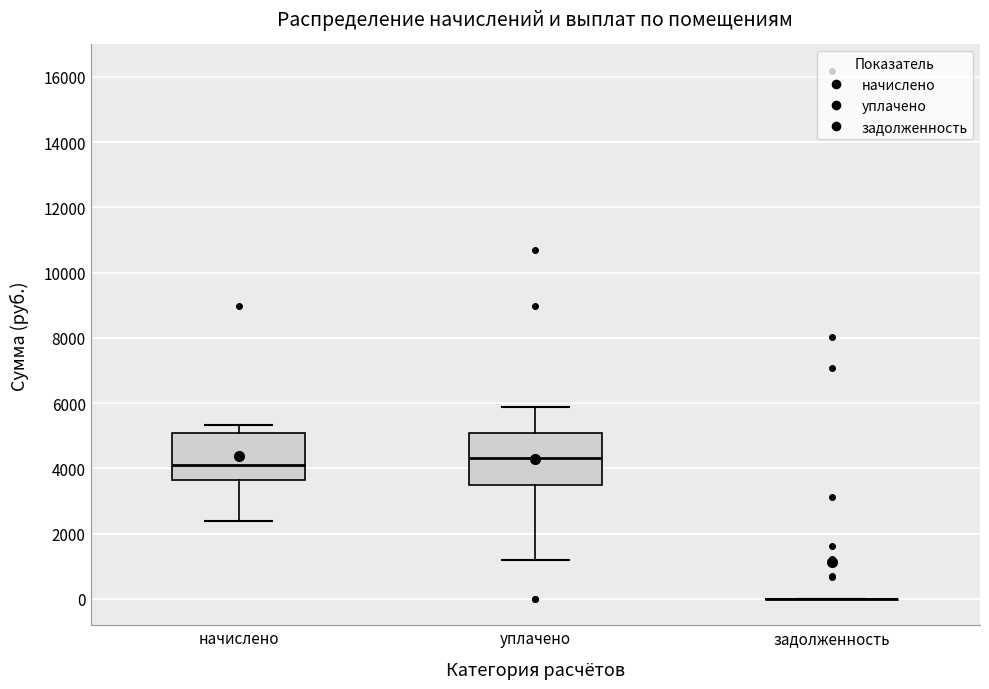

Reading left to right, transcribe this box plot: for each box, give where its median line is, the range the box spans, and where its two whiskers end, as read against the y-axis. The values are not printed on the chart, so give them approximately, as read against the axis.

начислено: median 4200, box 3600 to 5000, whiskers 2400 to 5400
уплачено: median 4400, box 3400 to 5000, whiskers 1200 to 5800
задолженность: box collapsed to a line at 0, whiskers 0 to 0